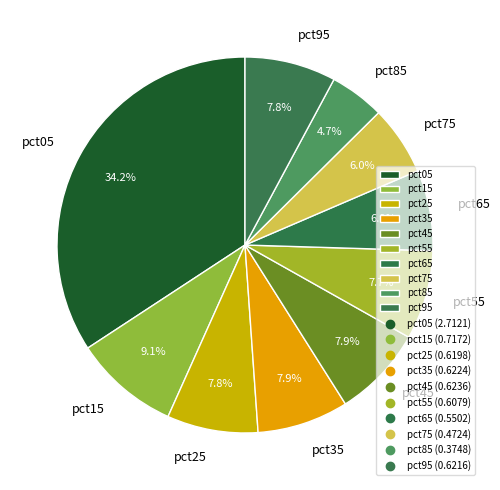

To the nearest percent, what percentage of the pie is pct85?

5%